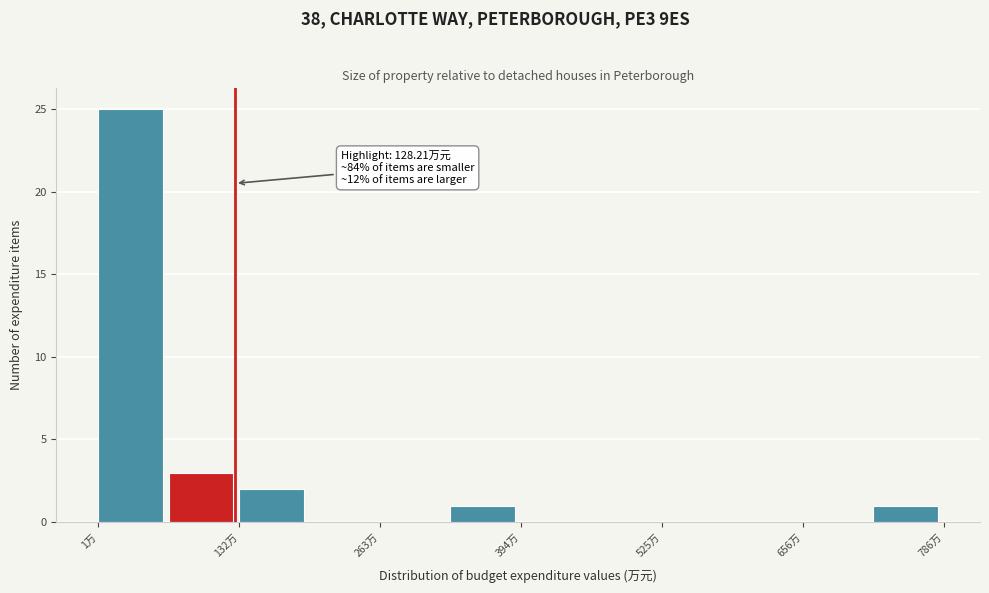

Around what value on the x-axis is the tallest bar? Give the approximate position of its centre, as read against the axis.

40